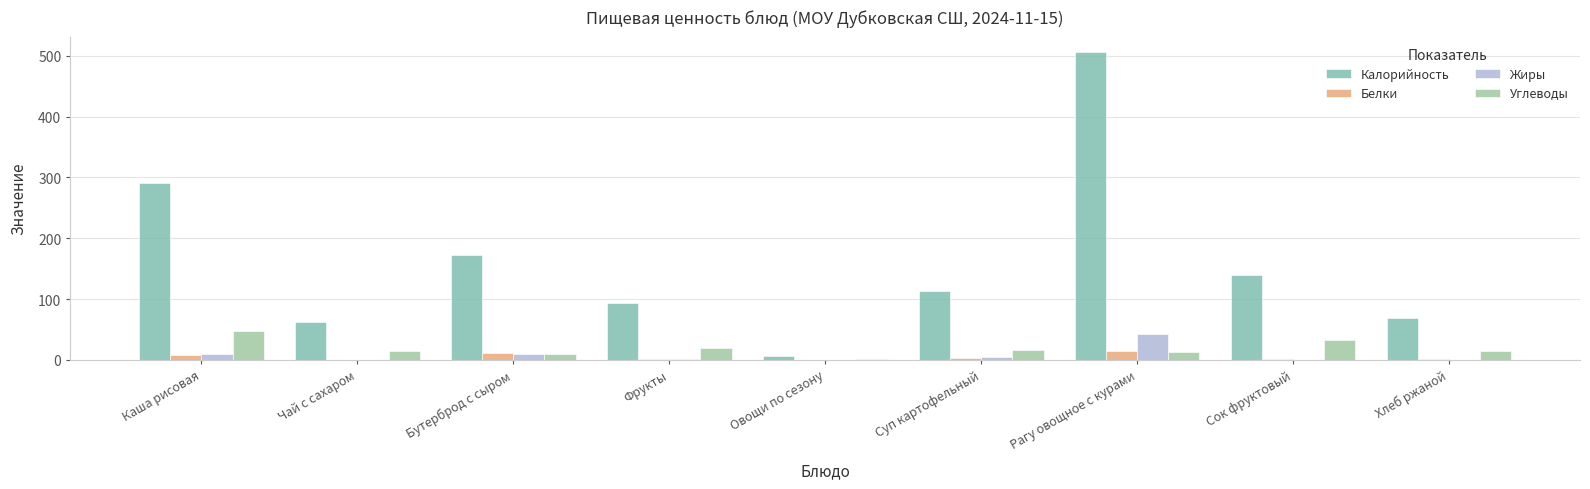

What is the sum of the Белки values at Рагу овощное с курами and Чай с сахаром?

14.4